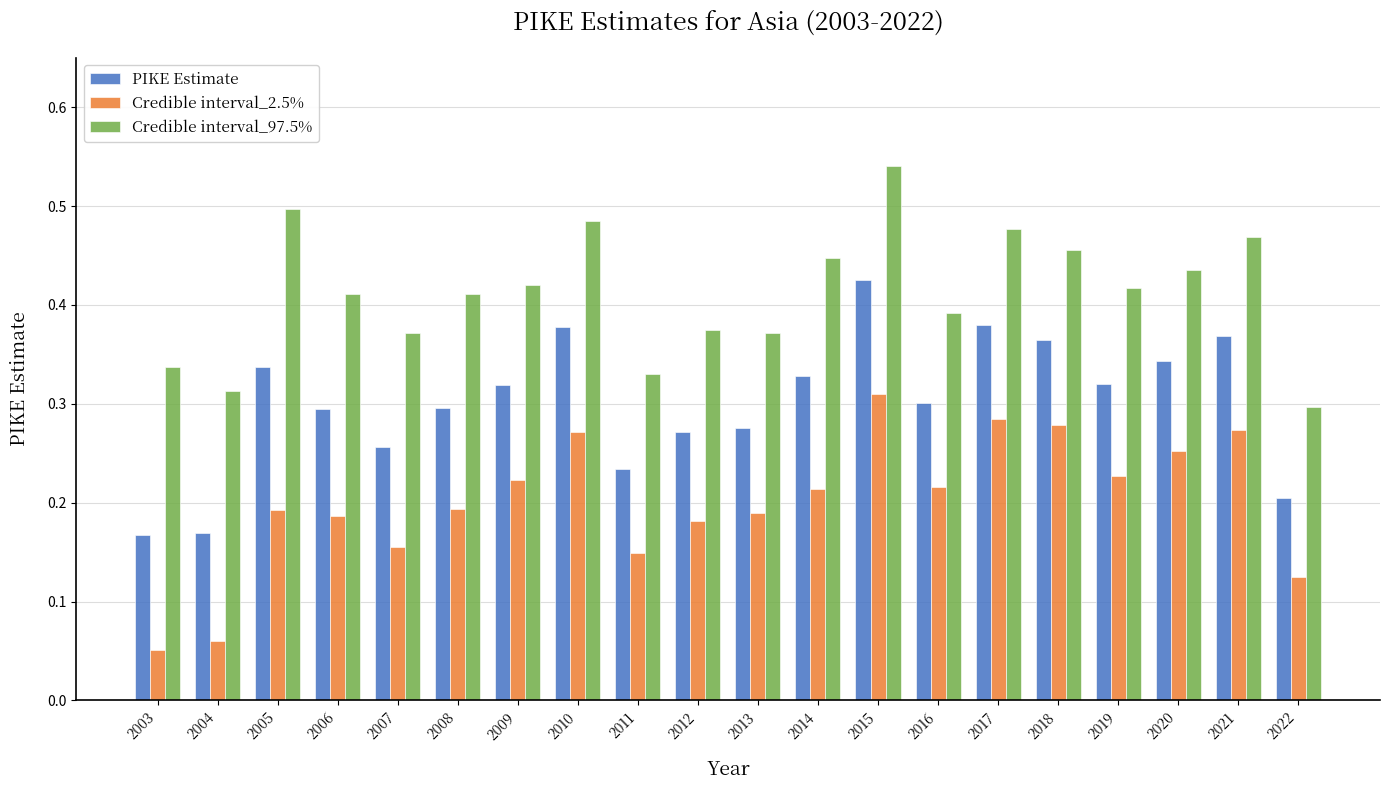

Between 2007 and 2013, which series saw the biggest shift?

Credible interval_2.5%